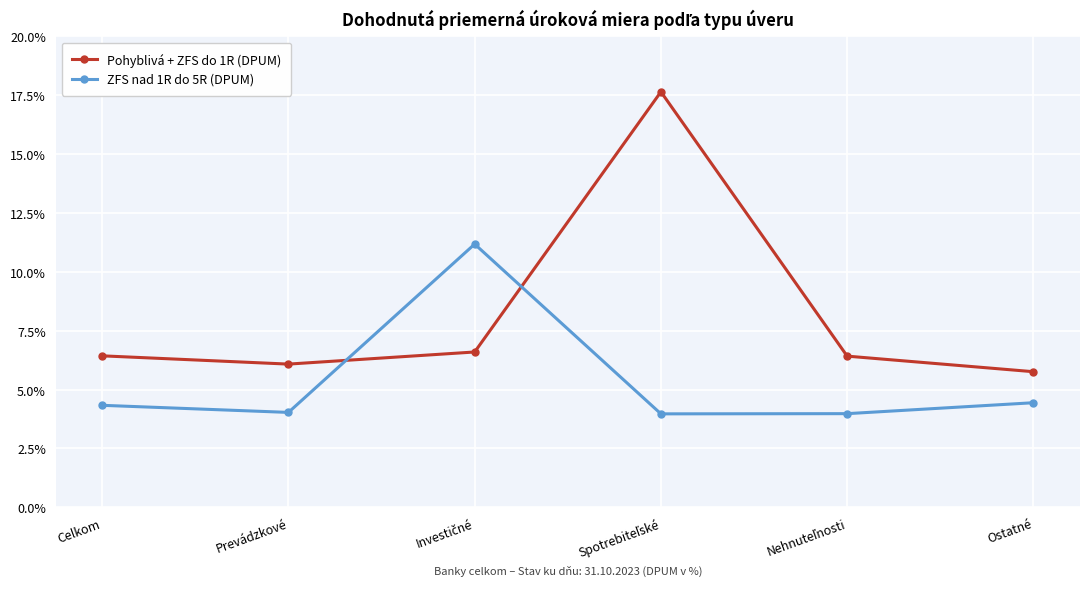

In Pohyblivá + ZFS do 1R (DPUM), how many points are lower than both neighbors (excluding endpoints)?

1